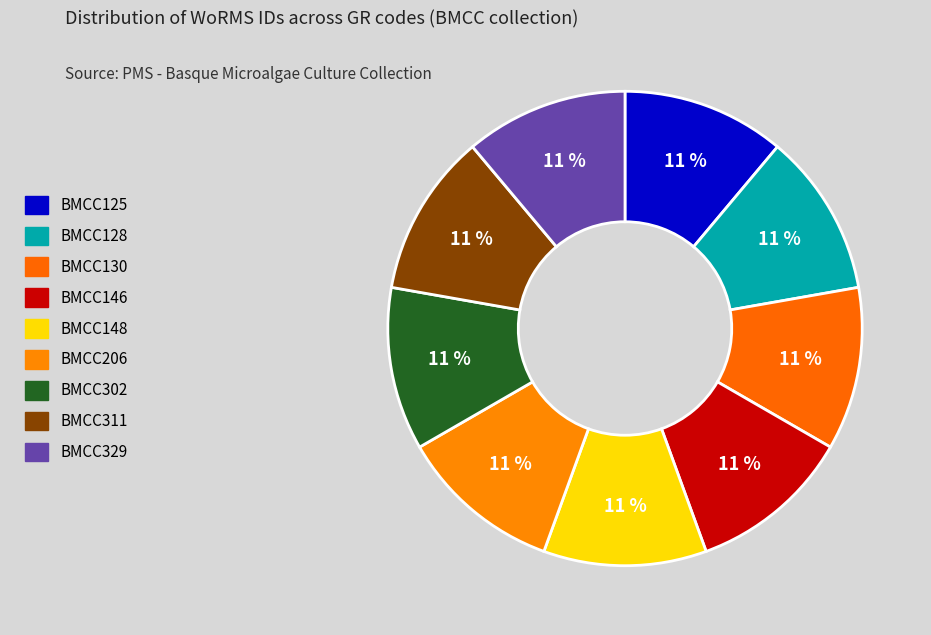

How many slices are in this pie chart?

9